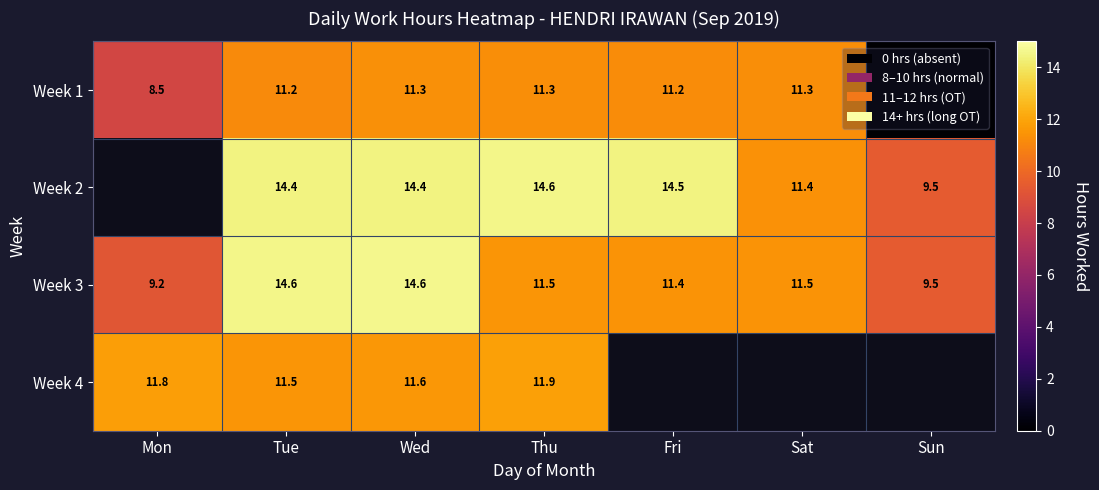

The Week 1 series shows 18.0 at Wed. True or false?

False